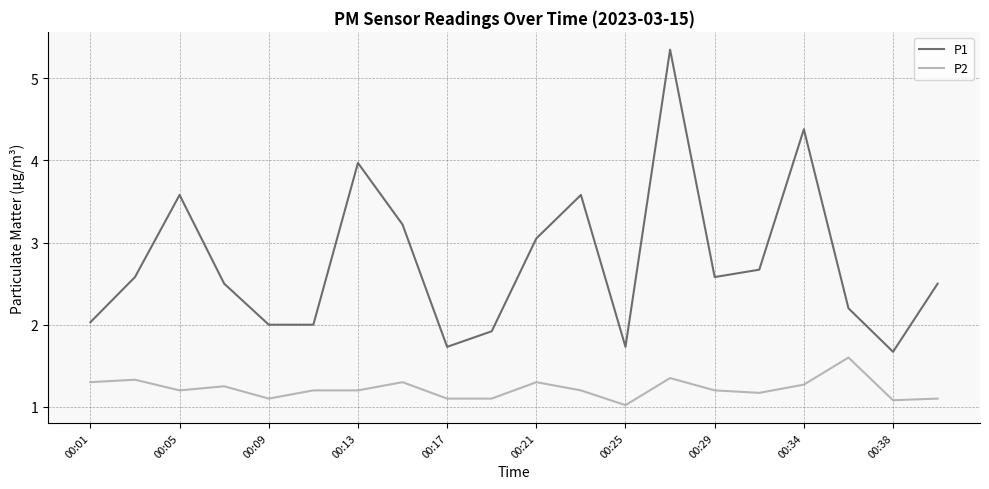

Which series has the largest total across all categories?

P1